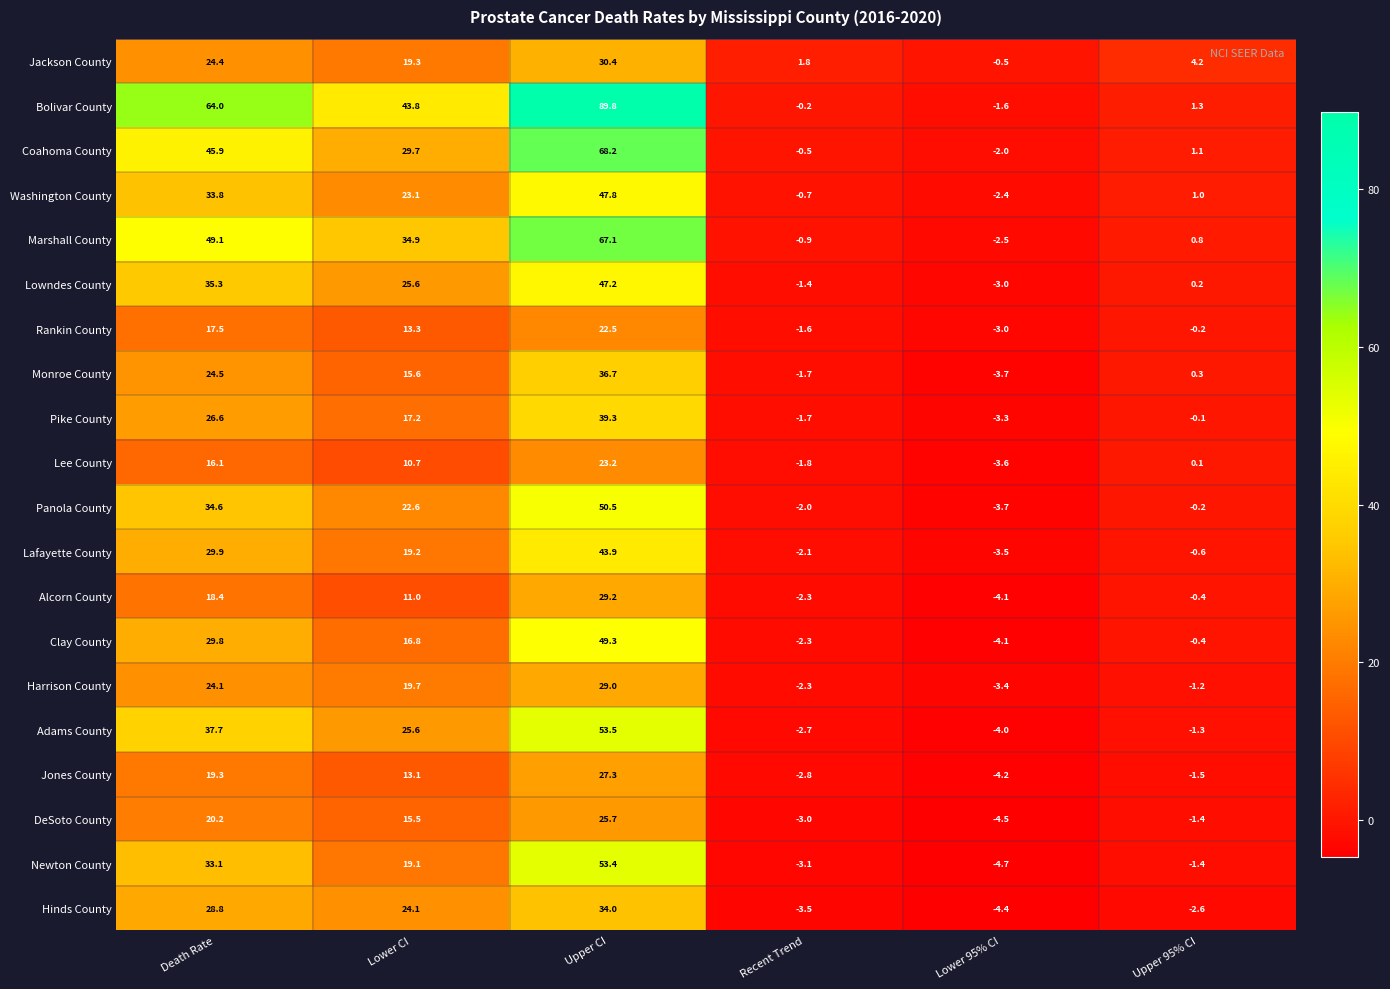

Count the number of data series in this chart.

20